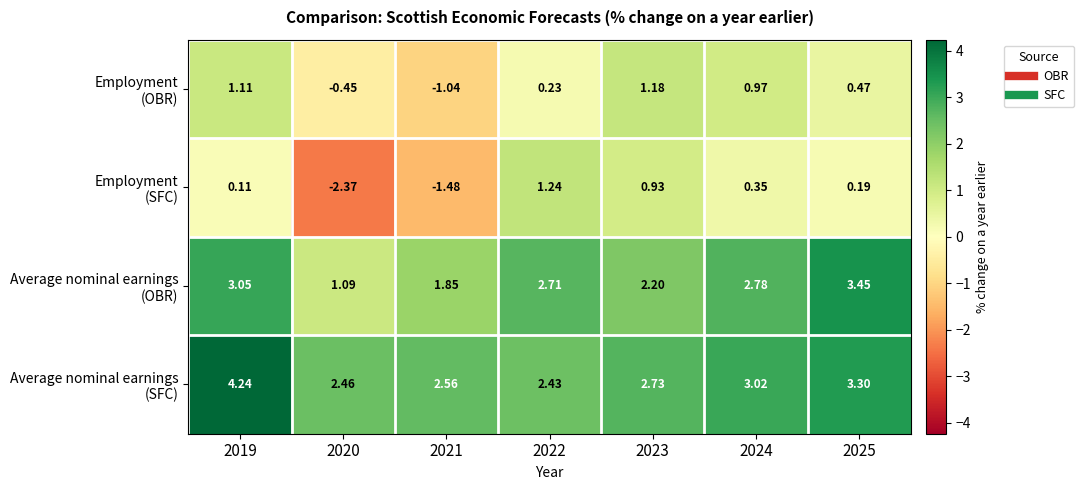

What is the smallest value displayed?

-2.4